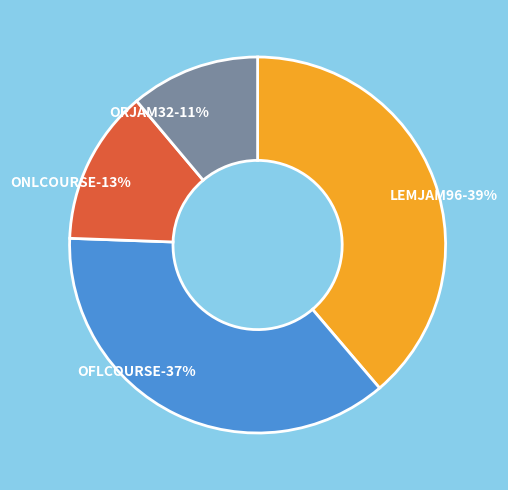

Is there a majority slice in this chart?

No